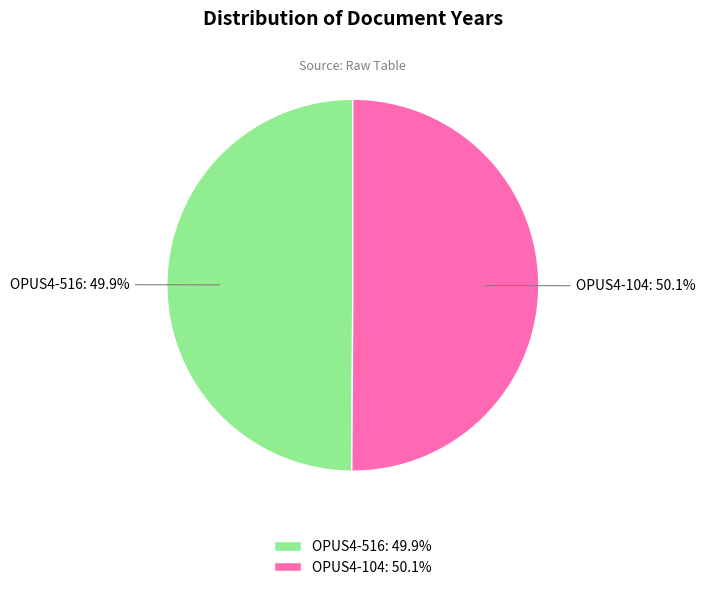

To the nearest percent, what is the average slice percentage?

50%